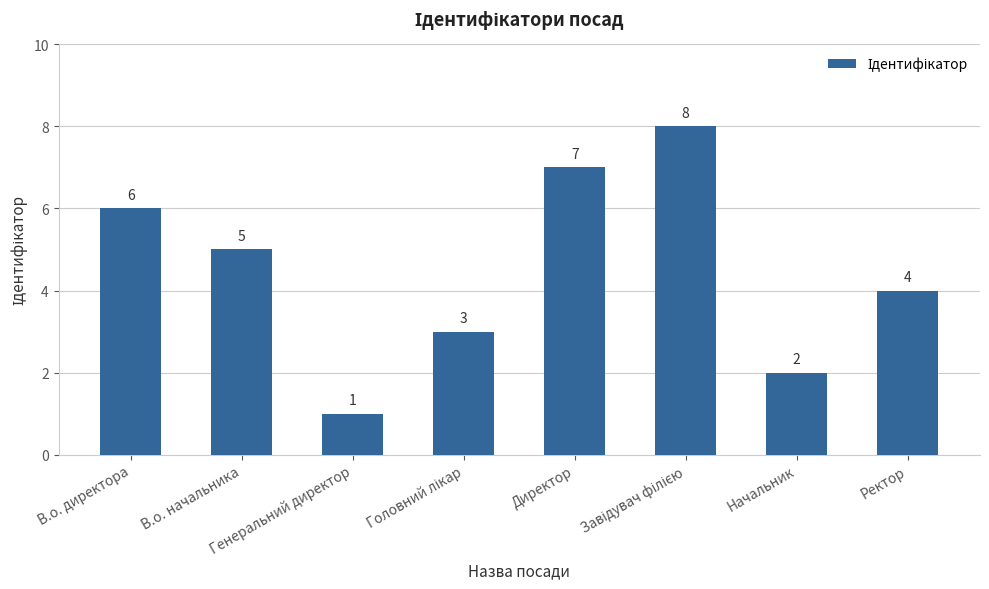

What is the difference between the values at Директор and Ректор?

3